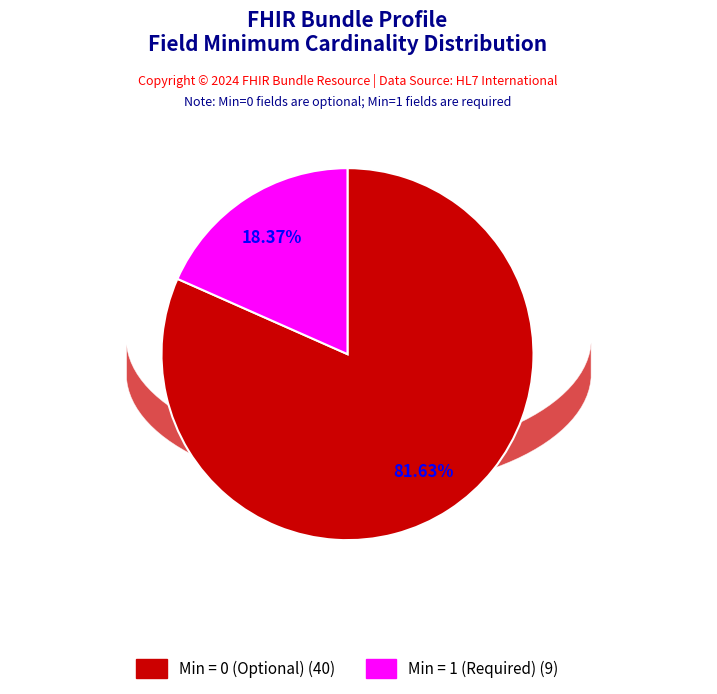

How many segments does this pie chart have?

2